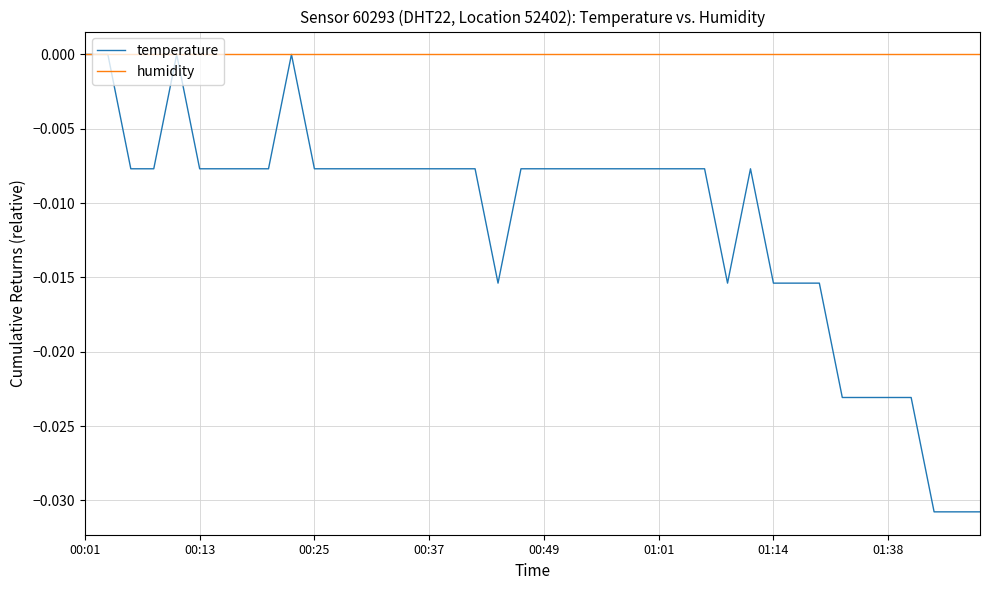

Which series has the largest total across all categories?

humidity